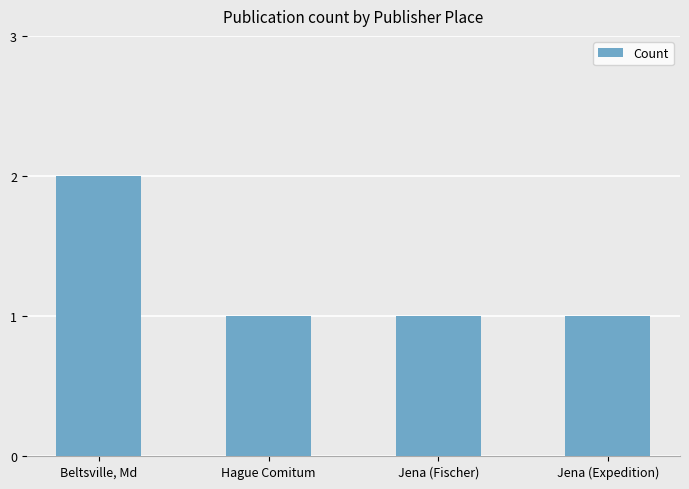

Are the bars horizontal?

No